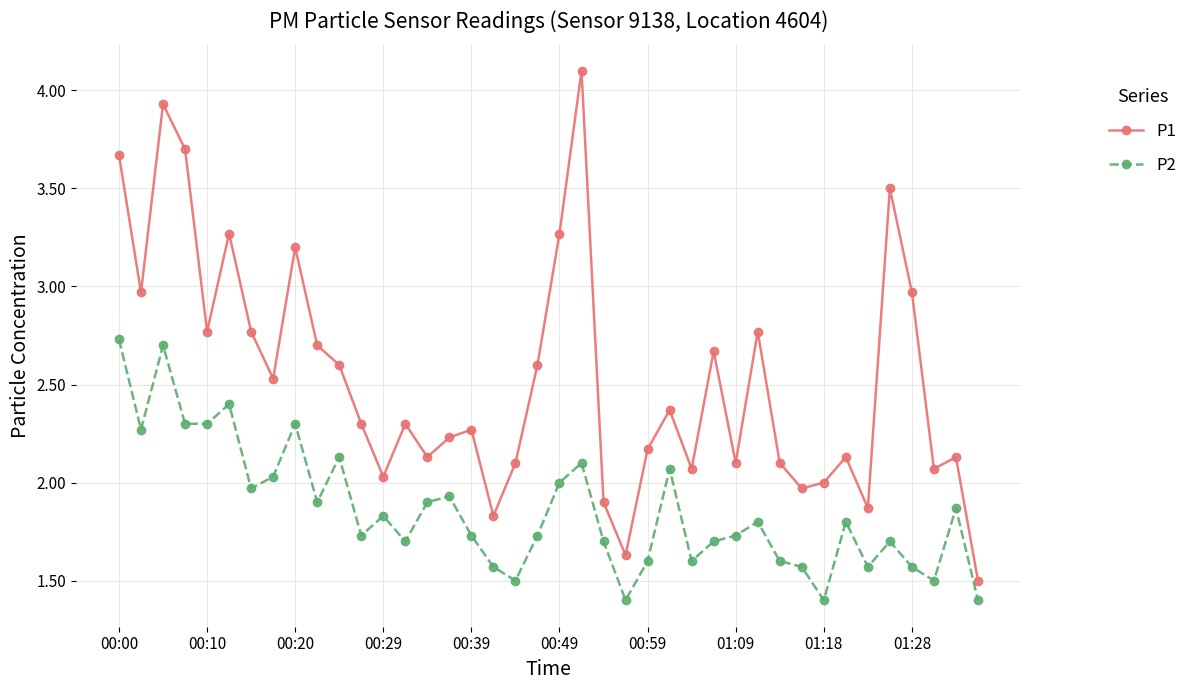

How many lines are shown in the chart?

2